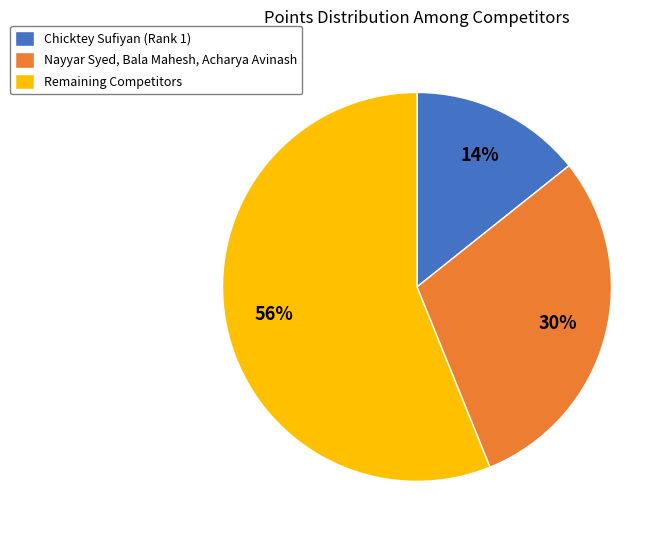

Combined, do Nayyar Syed, Bala Mahesh, Acharya Avinash and Chicktey Sufiyan (Rank 1) account for over 50%?

No